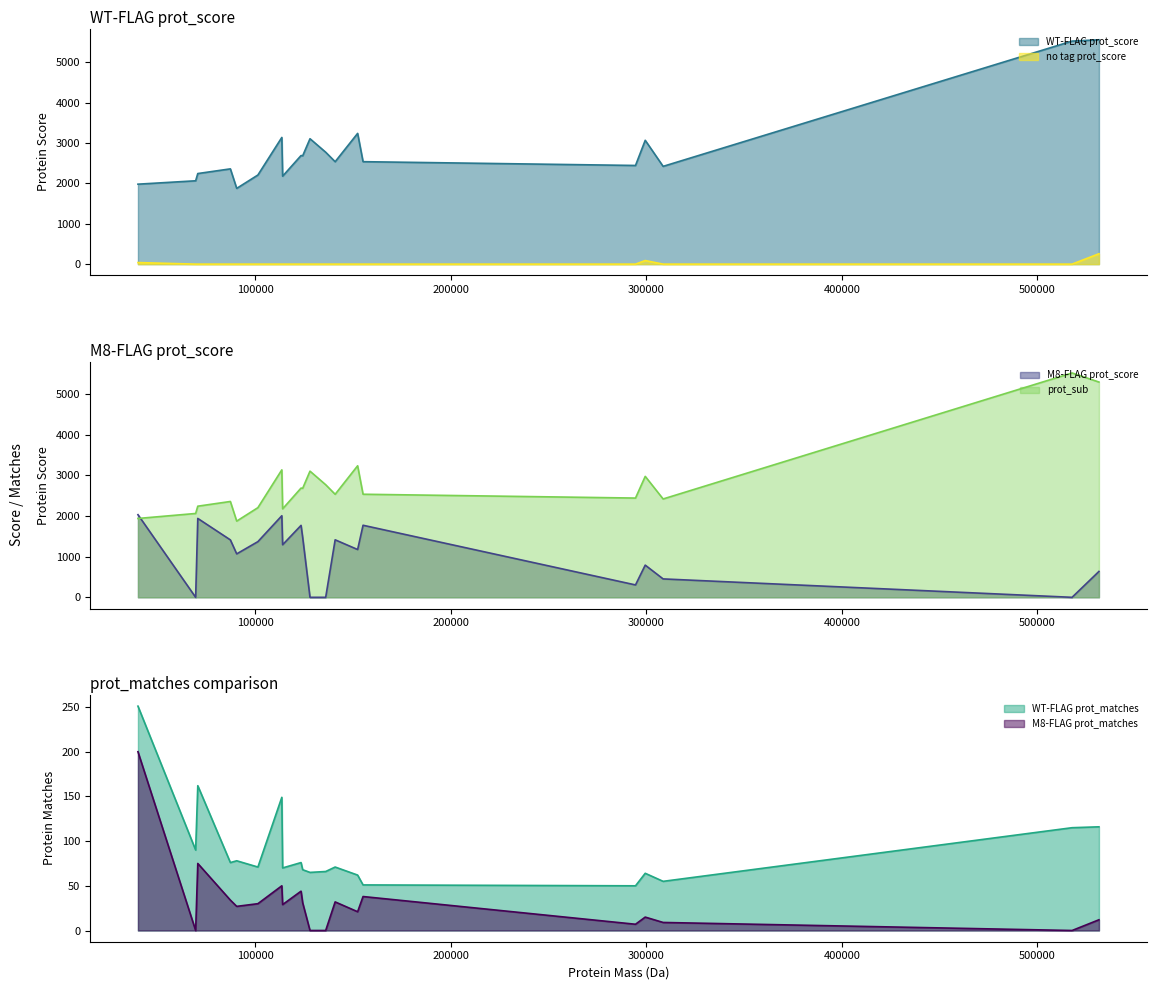

How many data points in WT-FLAG prot_score are less than 2536?

10